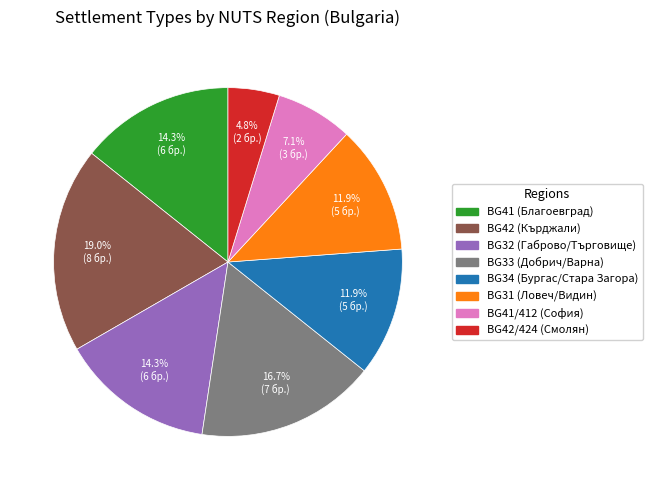

Is there any slice that represents more than half of the pie?

No